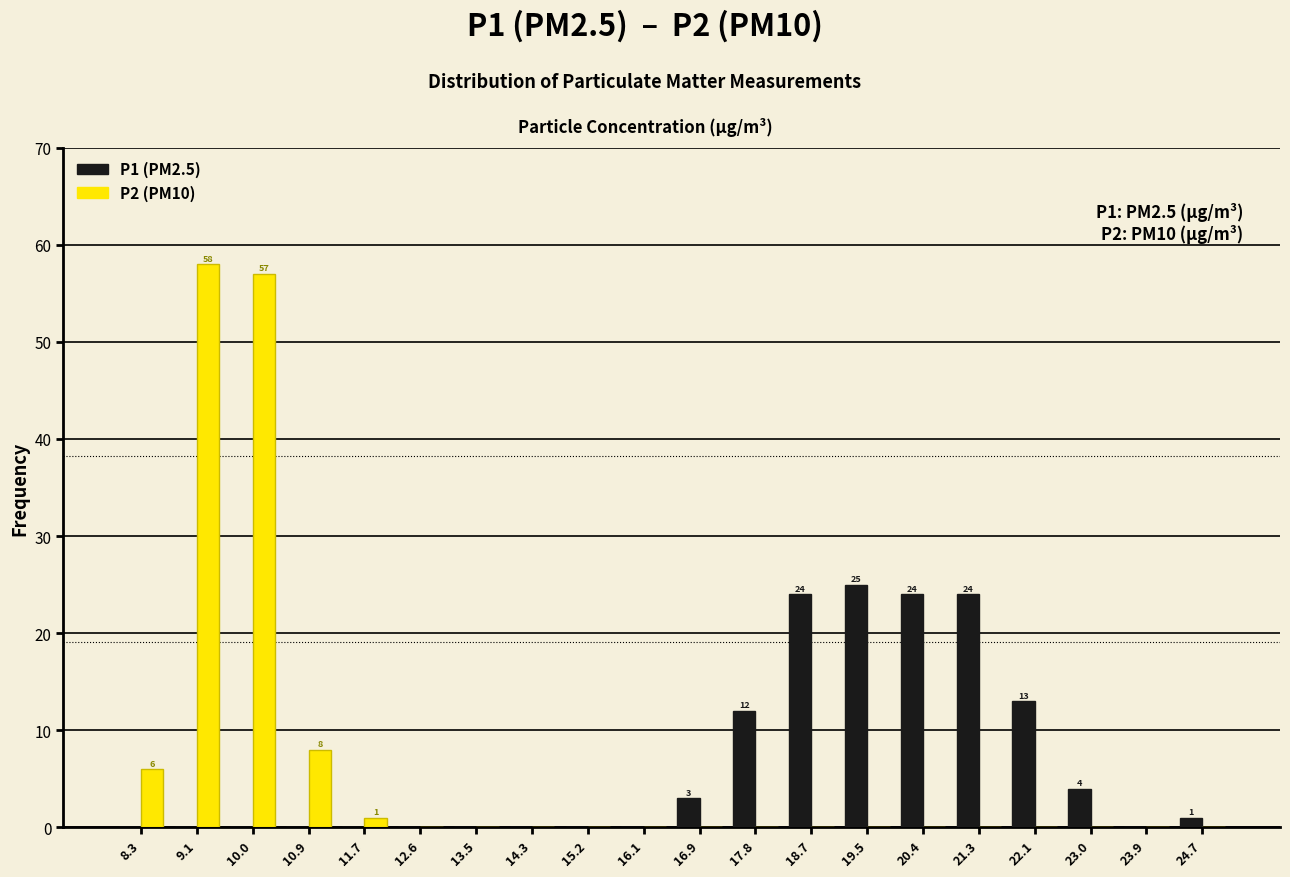

In the P2 (PM10) series, which range on the x-axis has the tallest bar?

8.7 to 9.6